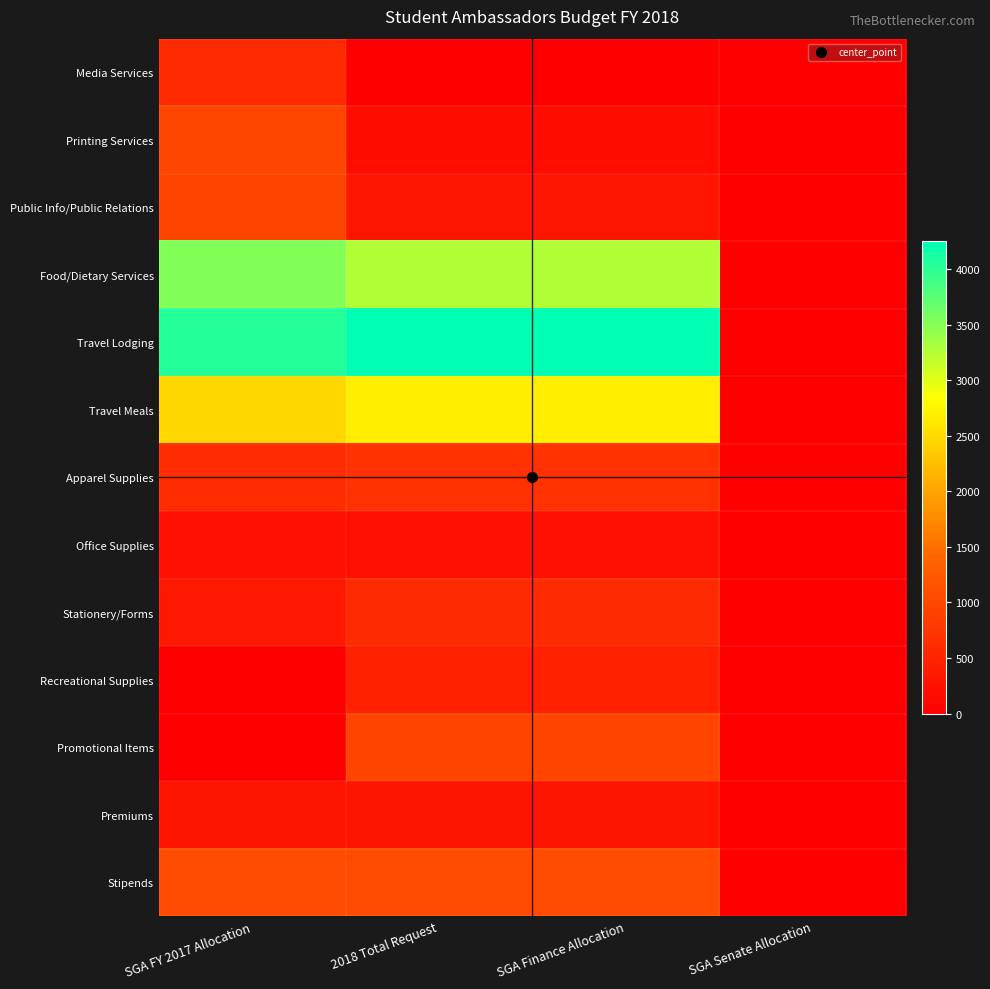

Which has a higher value, SGA FY 2017 Allocation or SGA Senate Allocation?

SGA FY 2017 Allocation